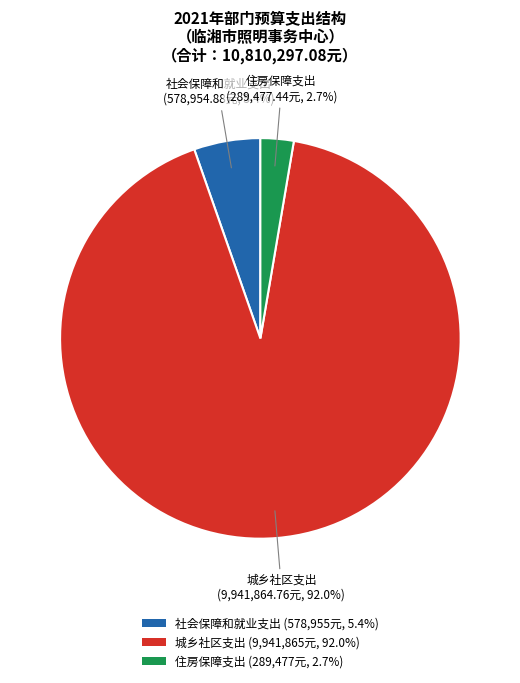

What is the largest slice in the pie chart?

城乡社区支出 (9,941,865元, 92.0%)